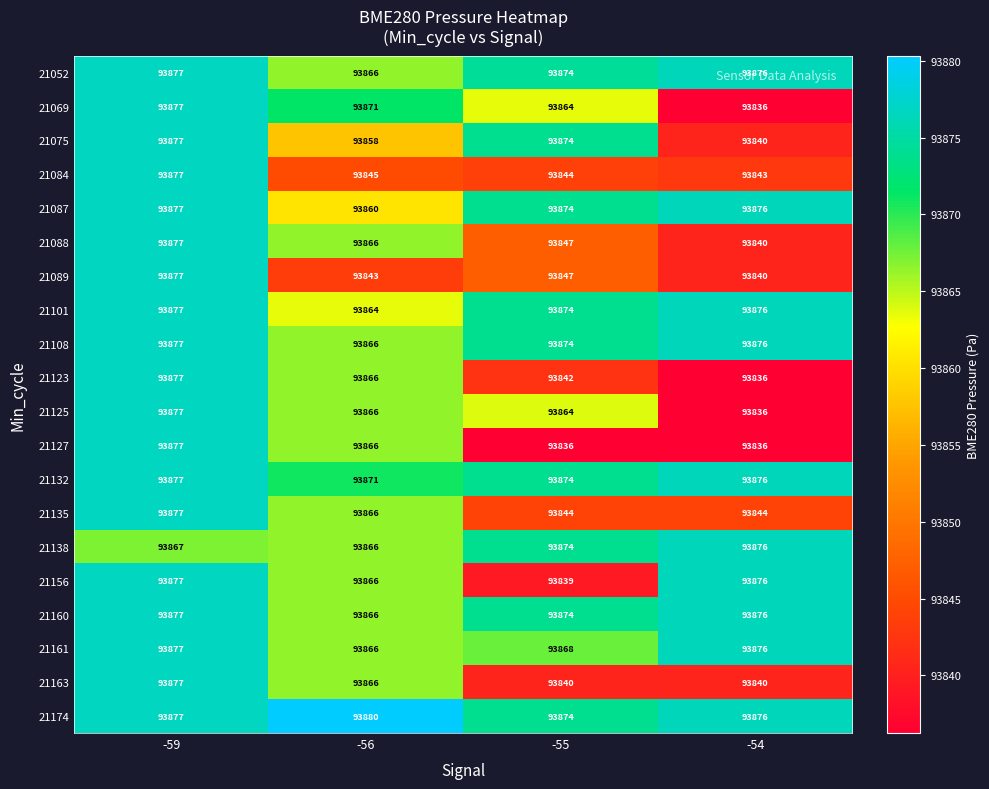

Rank the categories by 21161 value from lowest to highest.

-56, -55, -54, -59